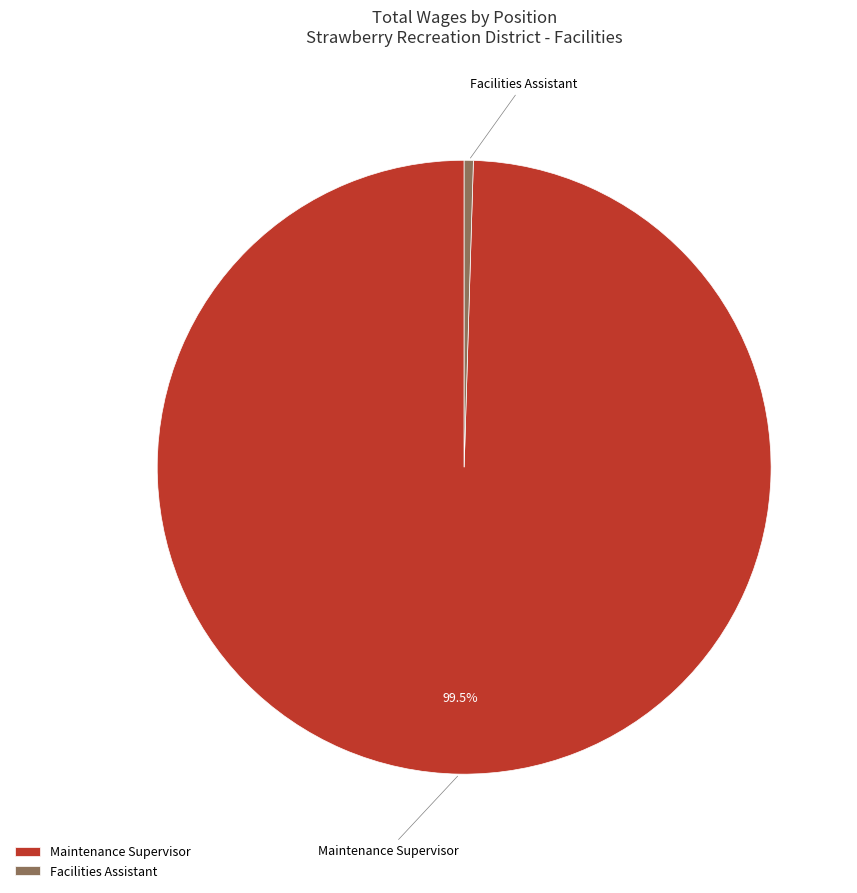

How many segments does this pie chart have?

2